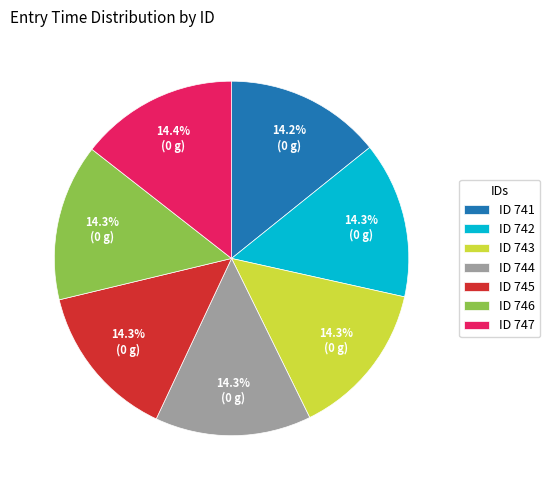

How much of the chart is everything except ID 742?

85.7%